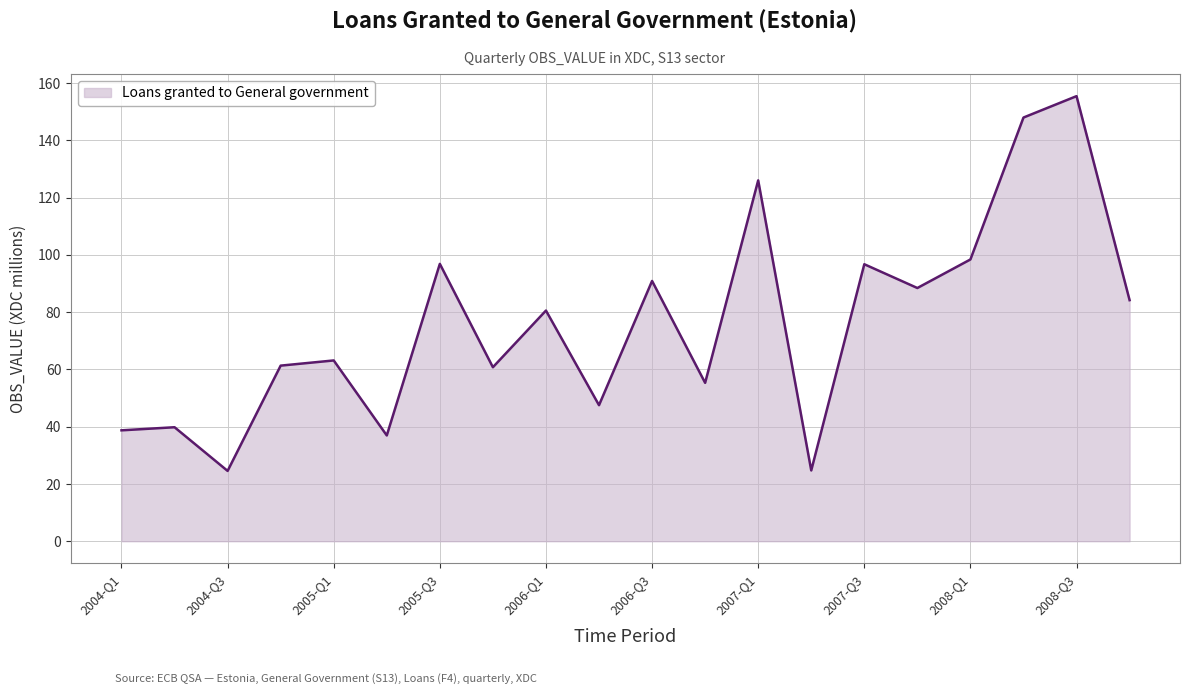

What is the maximum value shown in the chart?

155.4